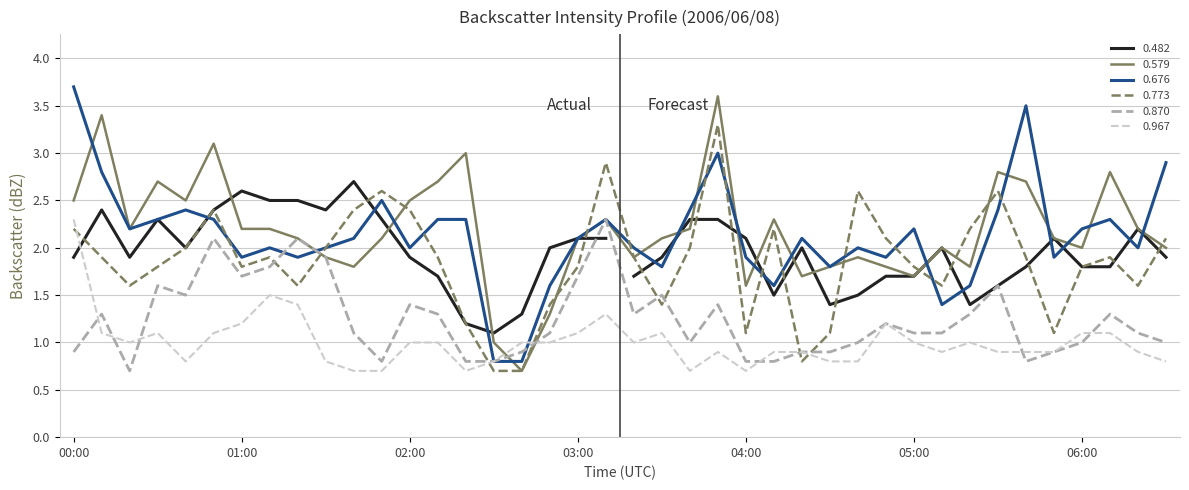

What is the value of the 0.870 point at the 20th from the left?

2.3